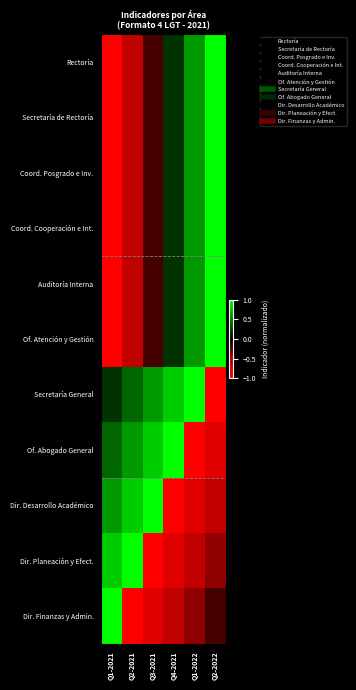

At which category is the sum across all series the highest?

Q2-2022